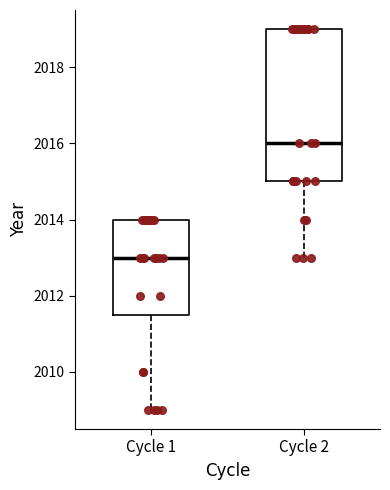

Reading left to right, transcribe this box plot: for each box, give where its median line is, the range the box spans, and where its two whiskers end, as read against the y-axis. The values are not printed on the chart, so give them approximately, as read against the axis.

Cycle 1: median 2013.0, box 2011.6 to 2014.0, whiskers 2009.0 to 2014.0
Cycle 2: median 2016.0, box 2015.0 to 2019.0, whiskers 2013.0 to 2019.0